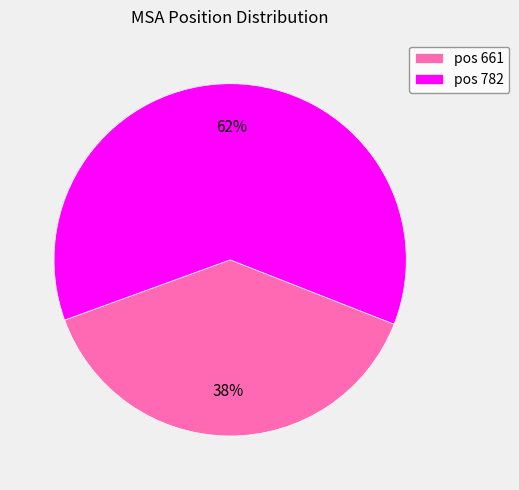

To the nearest percent, what is the average slice percentage?

50%